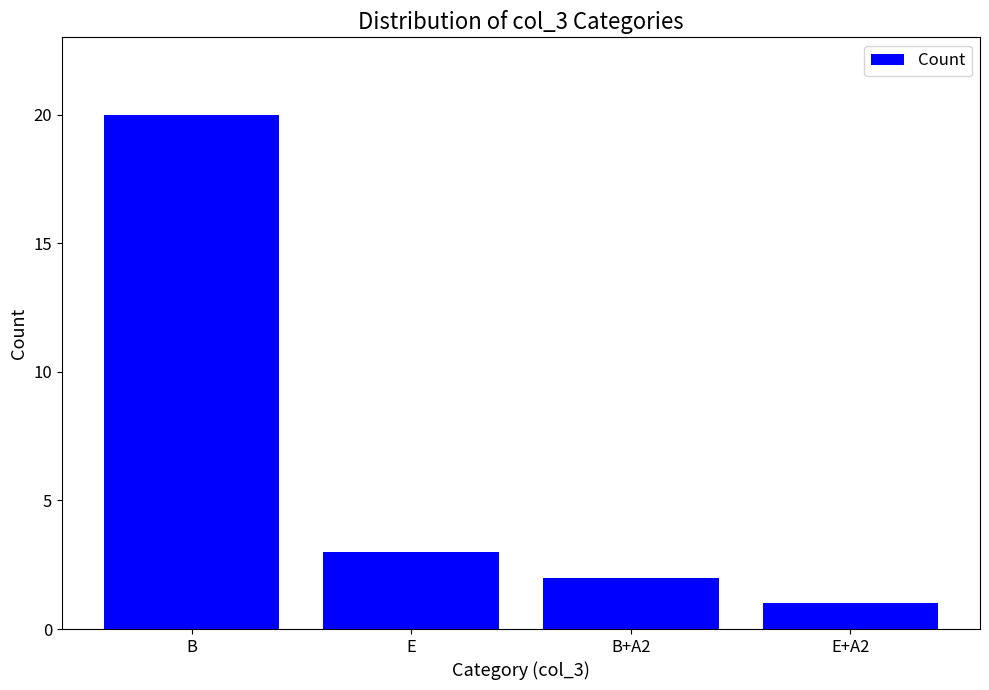

Is it true that the value at B+A2 is 1?

False